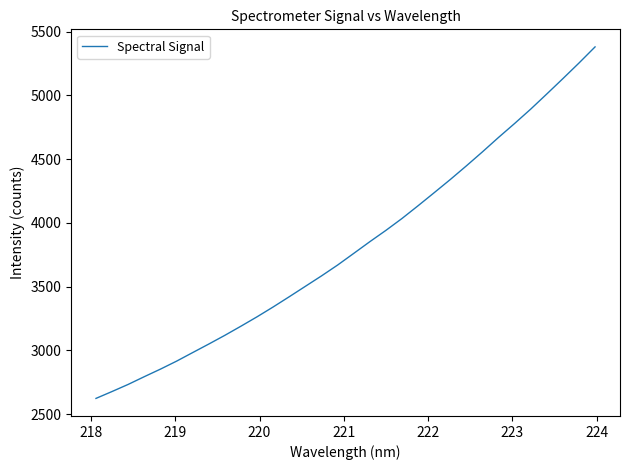

What is the maximum value shown in the chart?

5380.1